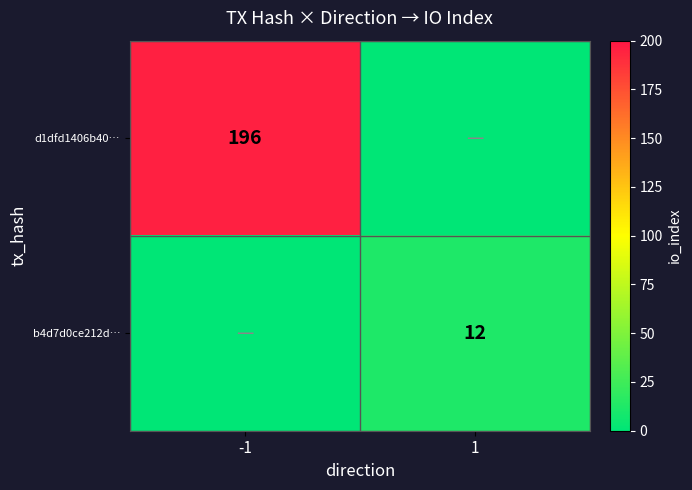

True or false: d1dfd1406b40… has a value of 196 at -1.

True